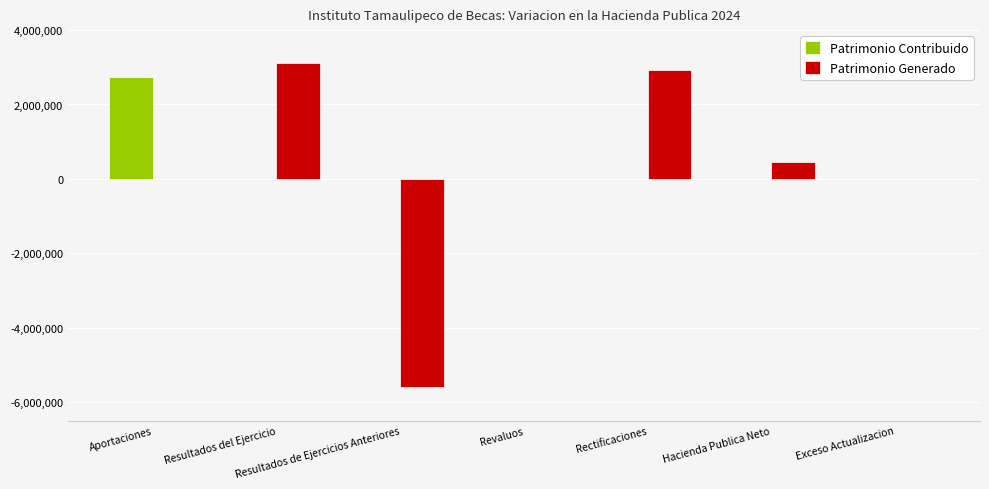

At which category is the sum across all series the highest?

Resultados del Ejercicio